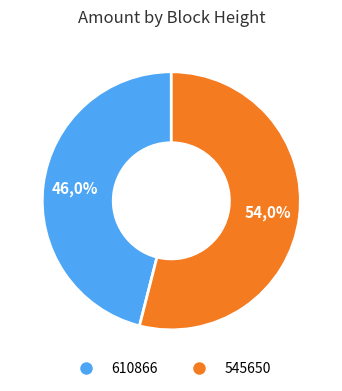

Is 610866 the majority of the pie?

No